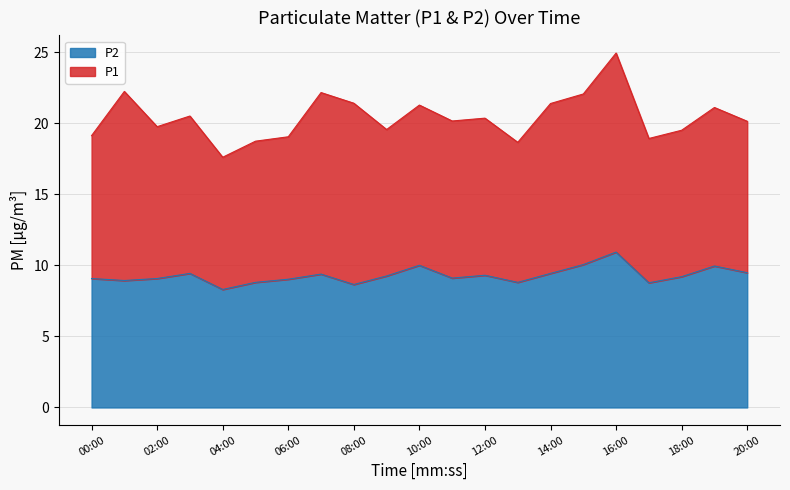

How many interior local valleys (lower than both neighbors) does the data have?

6